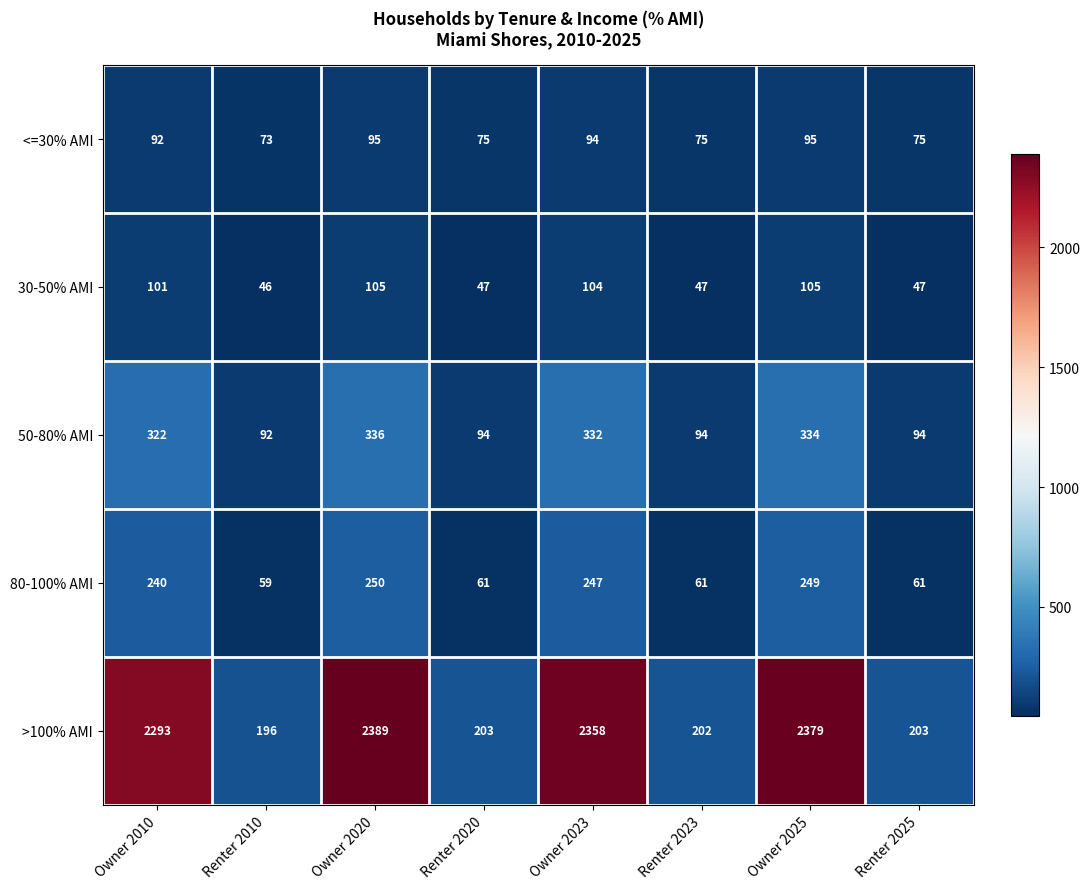

Which series has the largest total across all categories?

>100% AMI